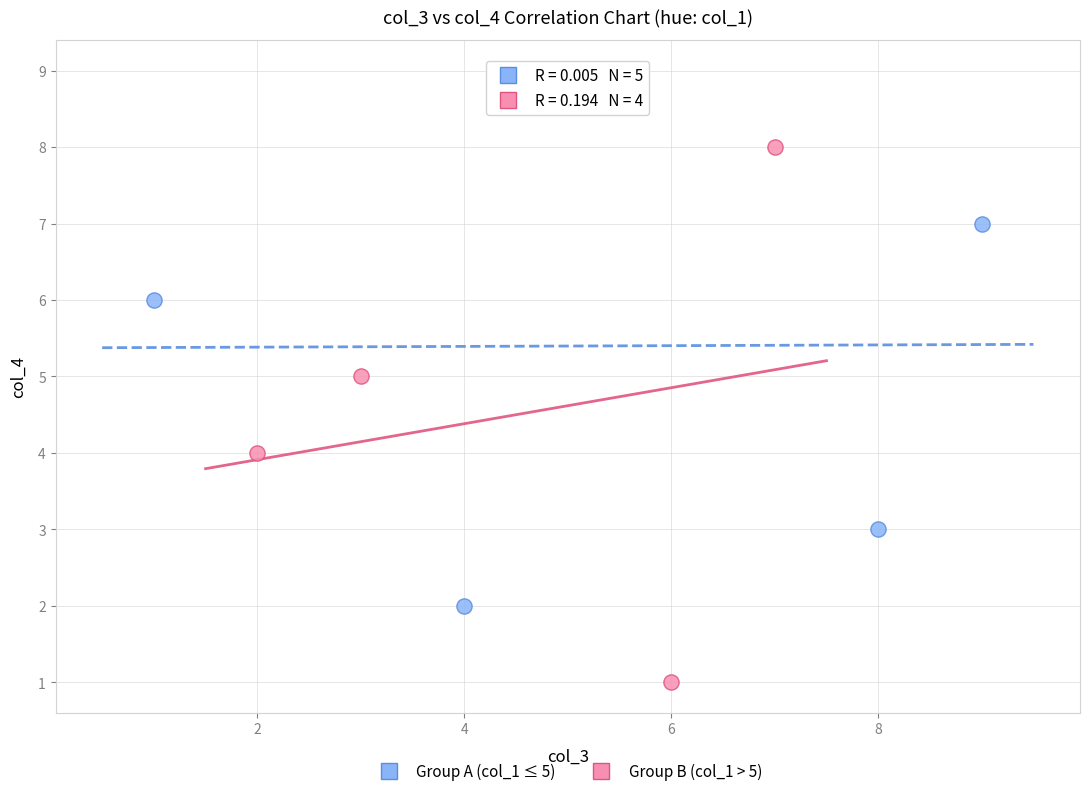

Which series reaches the maximum Y coordinate?

Group A (col_1 ≤ 5)